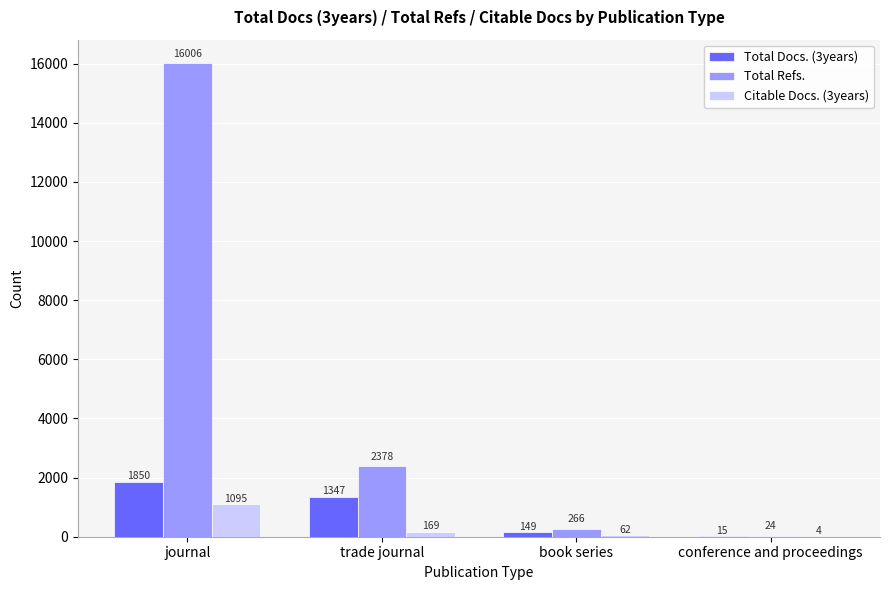

Reading left to right, extract all data points from this chart.

Total Docs. (3years): journal=1850	trade journal=1347	book series=149	conference and proceedings=15
Total Refs.: journal=16006	trade journal=2378	book series=266	conference and proceedings=24
Citable Docs. (3years): journal=1095	trade journal=169	book series=62	conference and proceedings=4